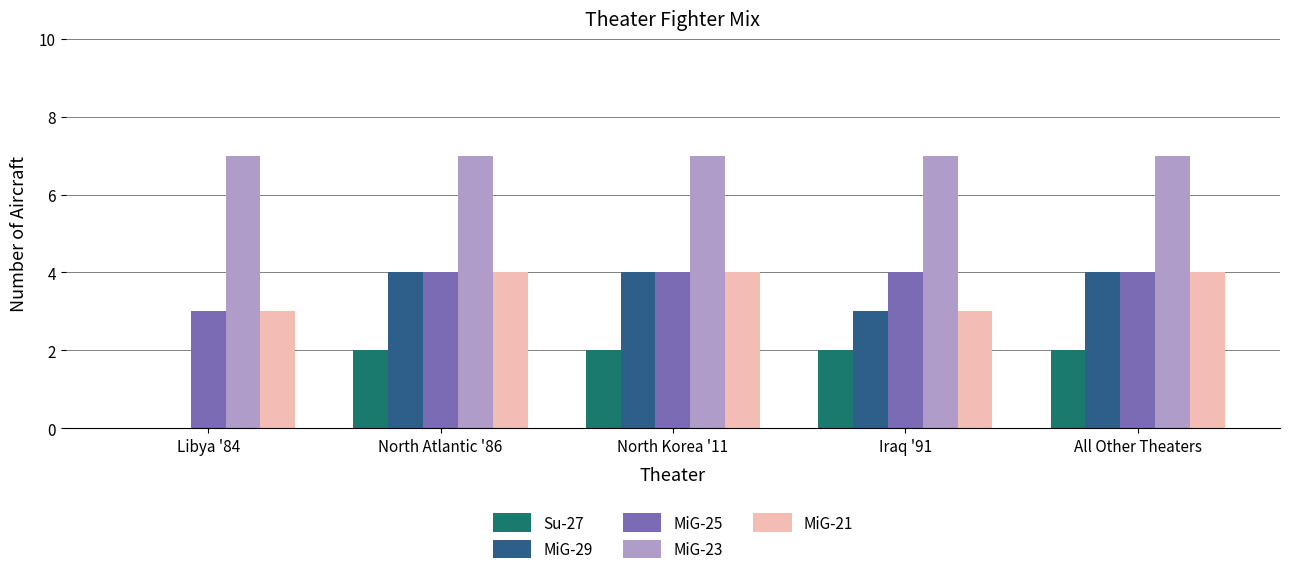

The value of Su-27 at North Atlantic '86 is 3. True or false?

False